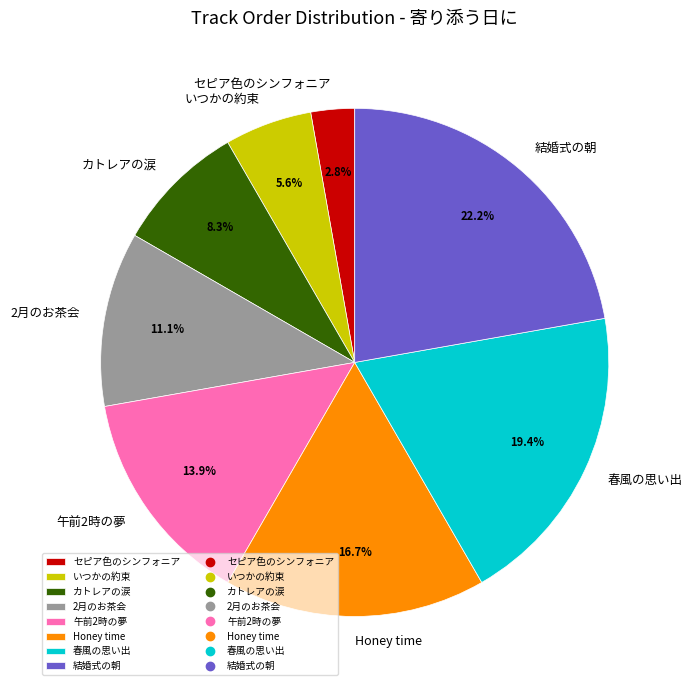

What percentage is the 2月のお茶会 slice, to the nearest percent?

11%